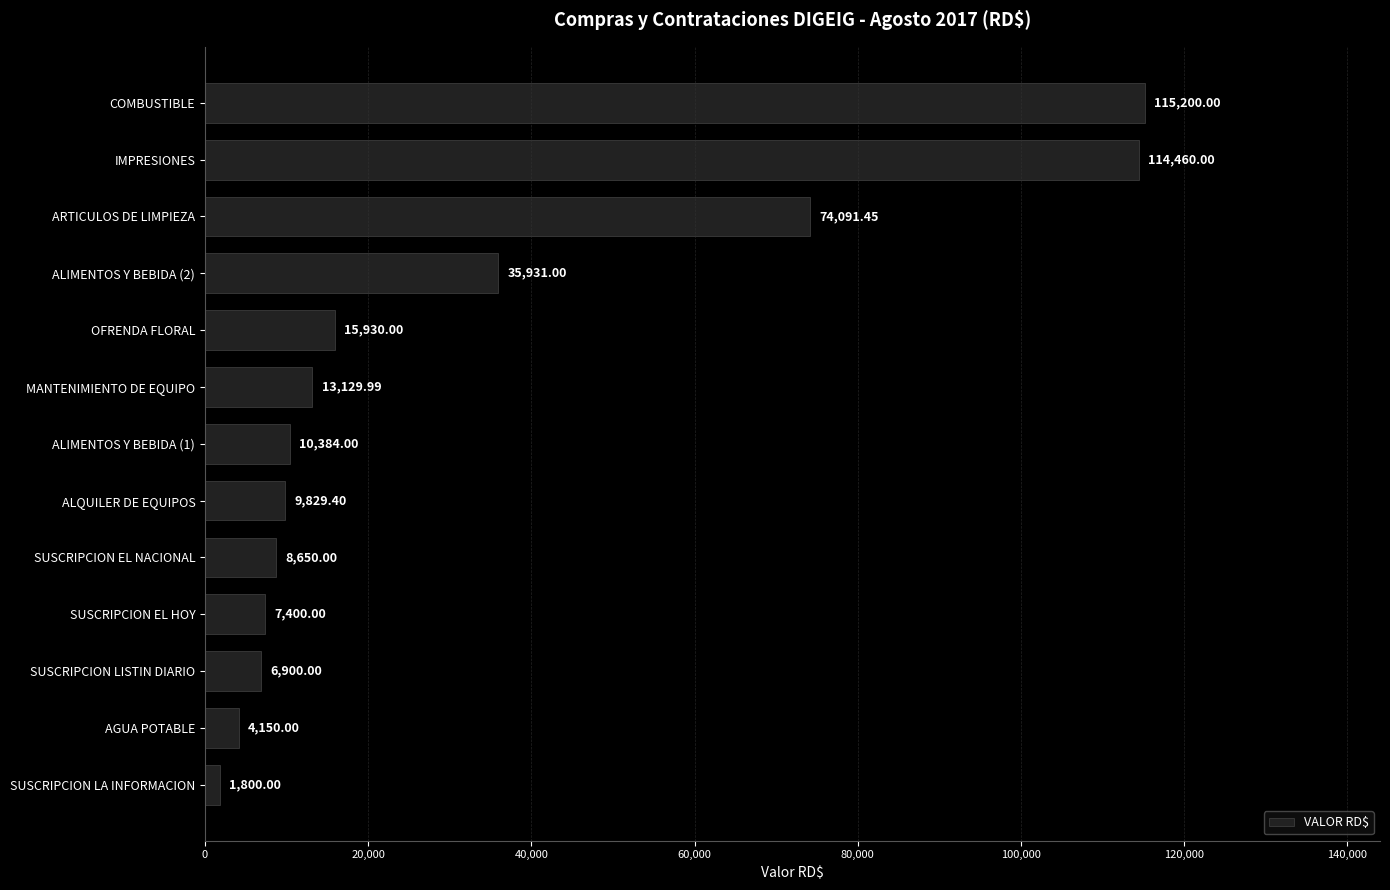

Rank the categories by value from lowest to highest.

SUSCRIPCION LA INFORMACION, AGUA POTABLE, SUSCRIPCION LISTIN DIARIO, SUSCRIPCION EL HOY, SUSCRIPCION EL NACIONAL, ALQUILER DE EQUIPOS, ALIMENTOS Y BEBIDA (1), MANTENIMIENTO DE EQUIPO, OFRENDA FLORAL, ALIMENTOS Y BEBIDA (2), ARTICULOS DE LIMPIEZA, IMPRESIONES, COMBUSTIBLE